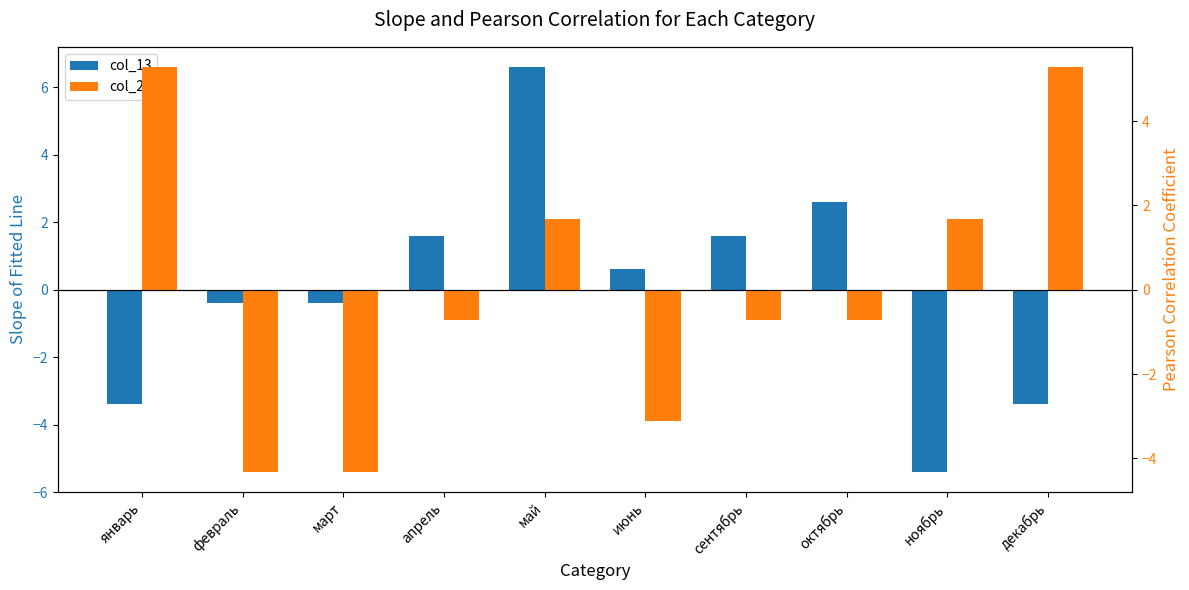

At how many categories does at least one series exceed 2?

4